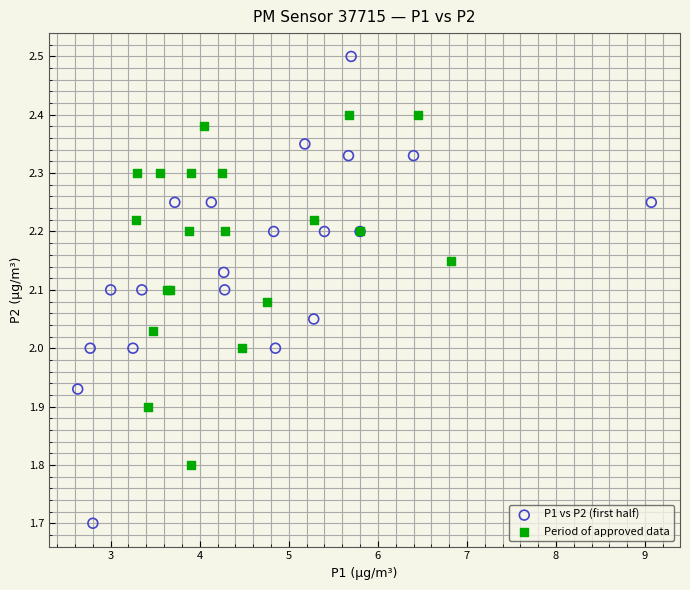

Which series has the widest spread of Y values?

P1 vs P2 (first half)